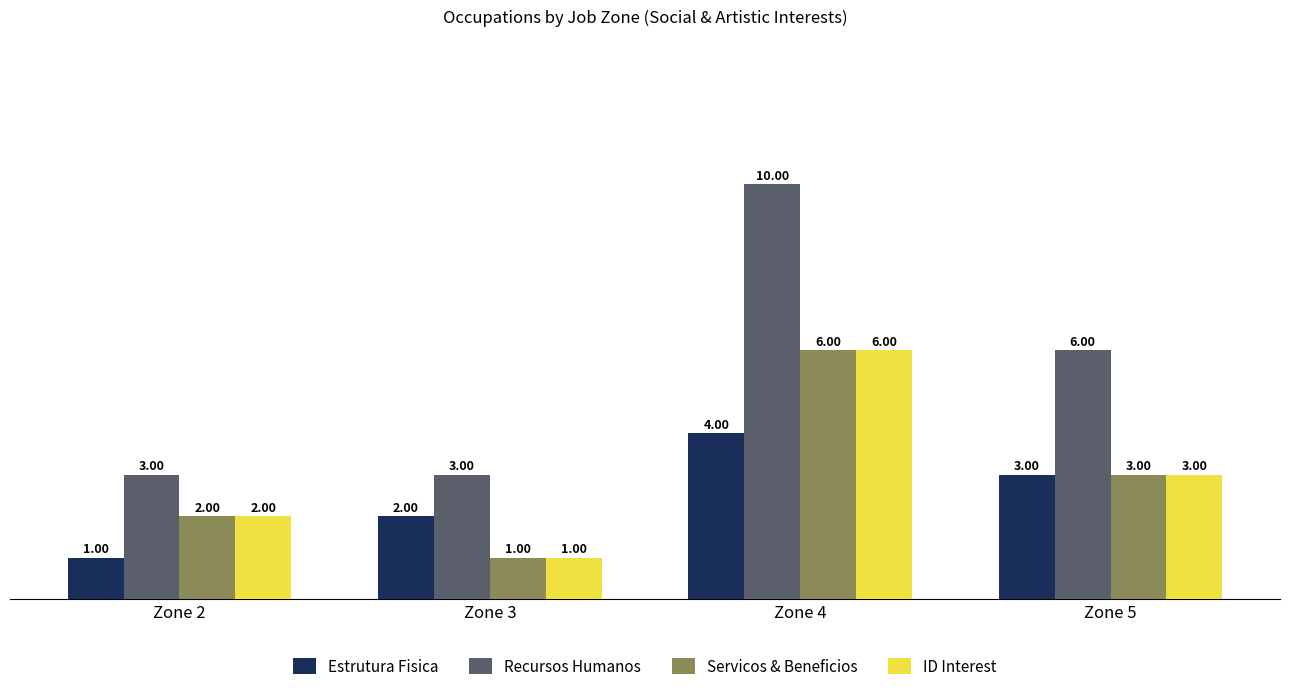

True or false: Estrutura Fisica has a value of 2 at Zone 4.

False